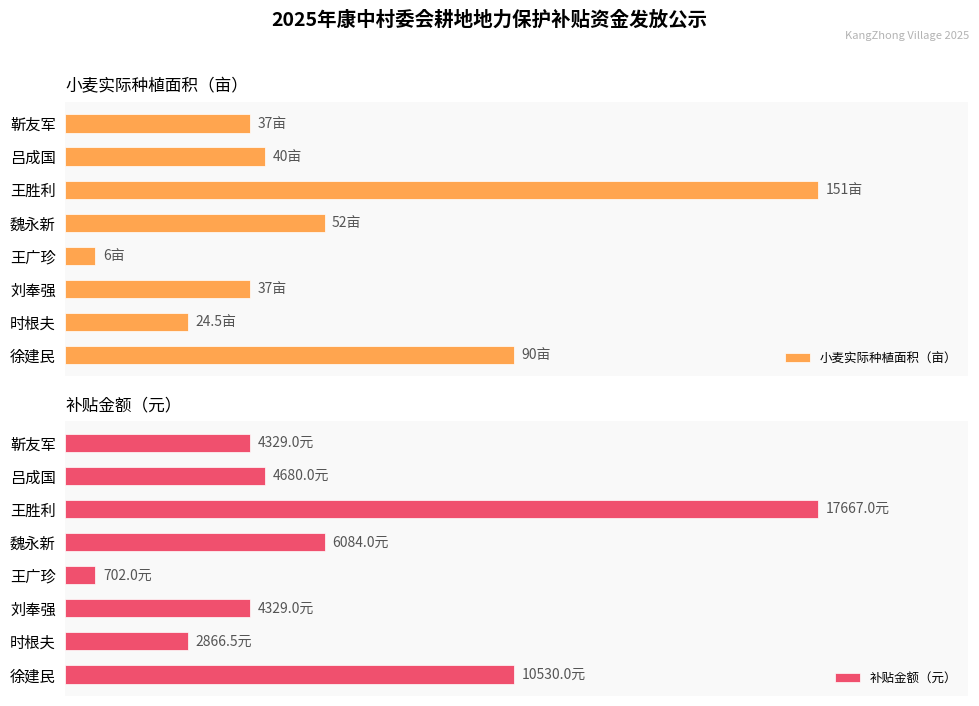

What is the difference between the maximum and minimum values in the 小麦实际种植面积（亩） series?

96.0